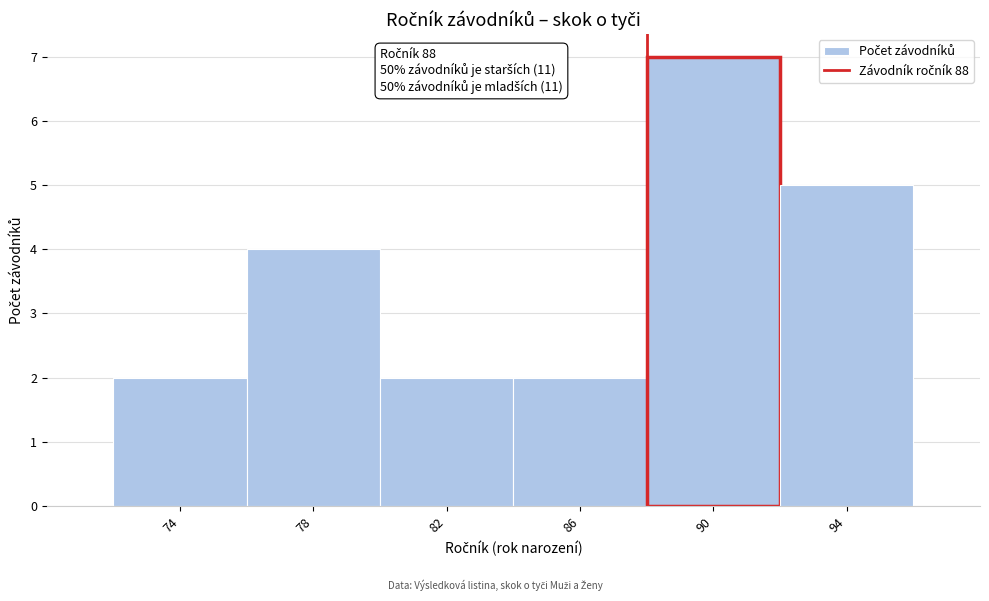

Over which range of the x-axis is the bar tallest?

88 to 92